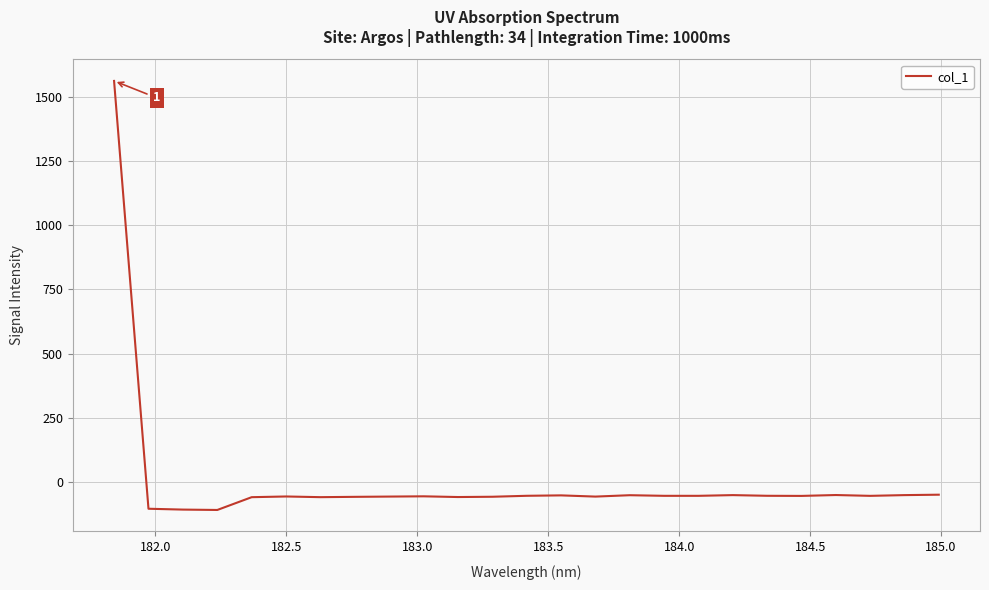

What is the difference between the maximum and minimum values?

1669.7